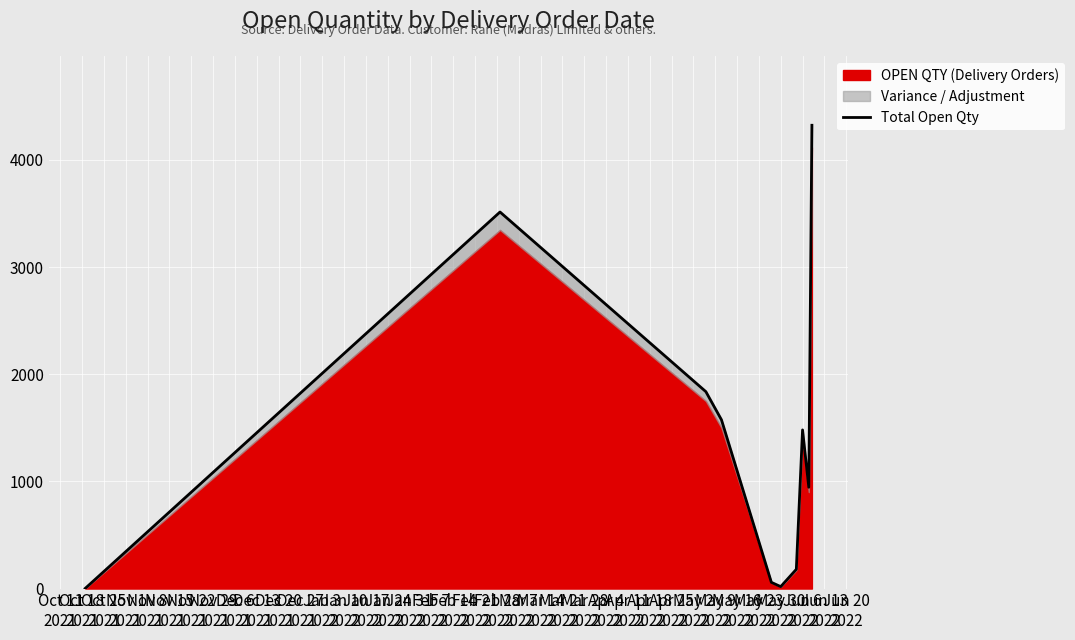

True or false: there are more than 0 points higher than both neighbors.

True